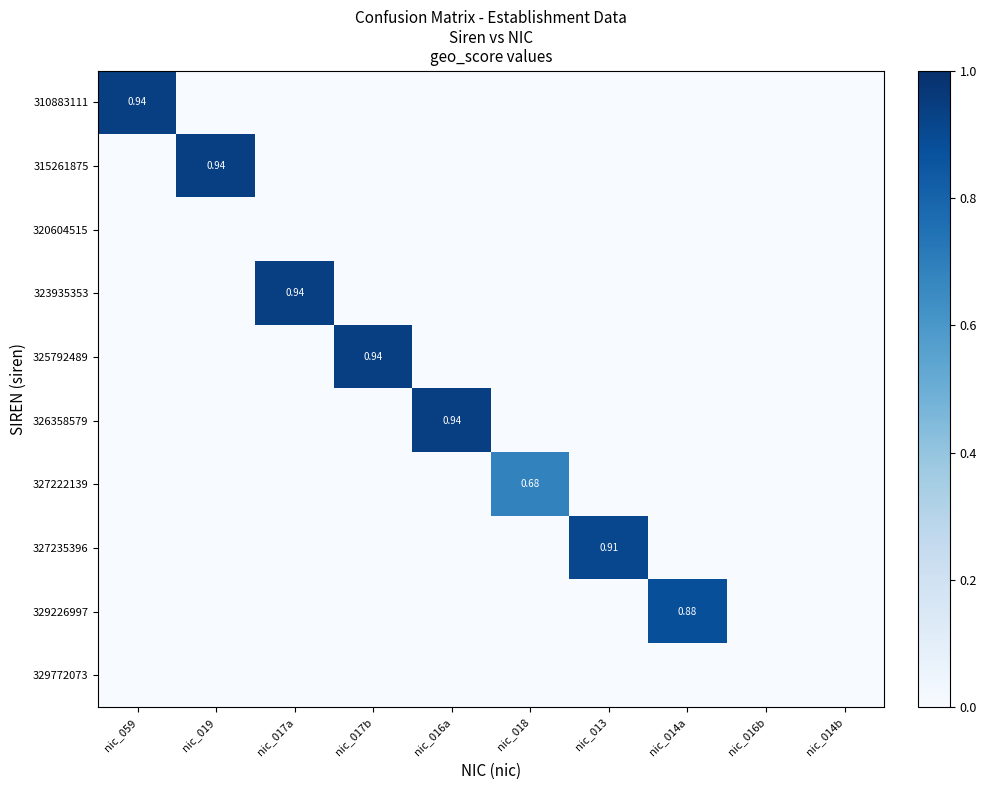

What is the maximum value shown in the chart?

0.9